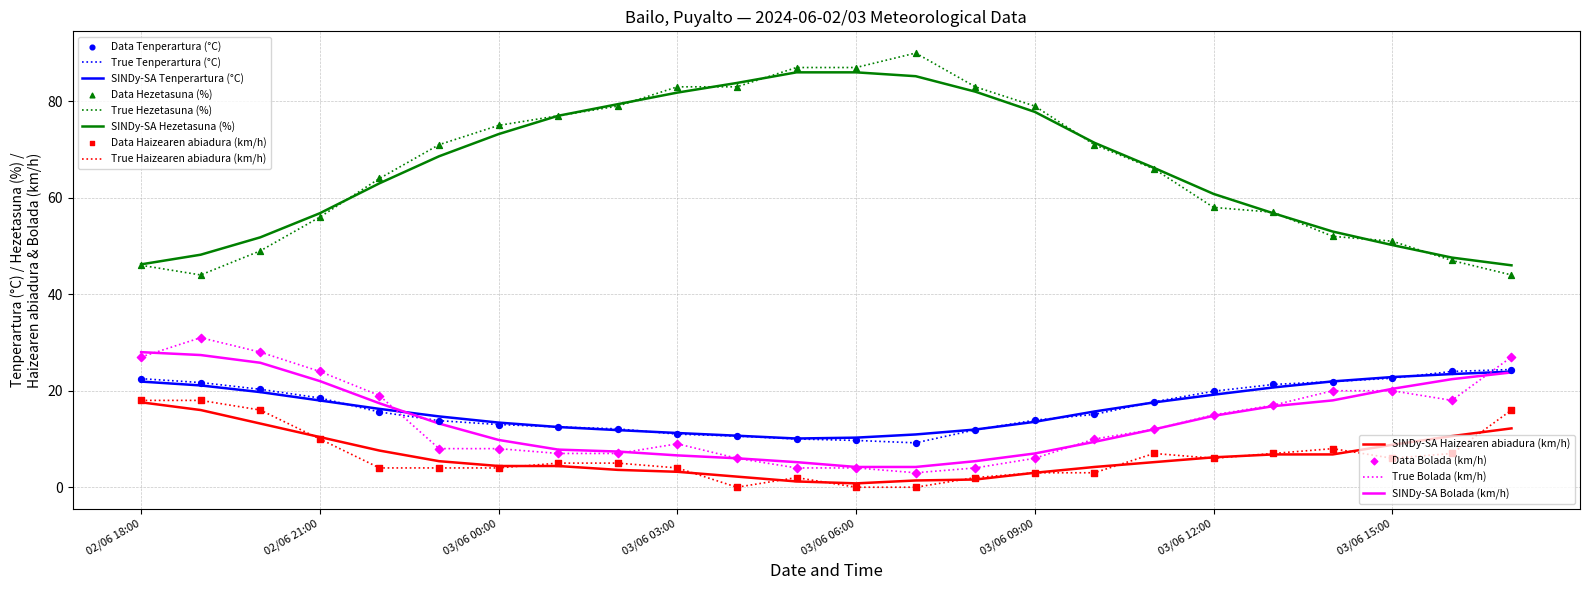

What is the greatest value displayed?

90.0